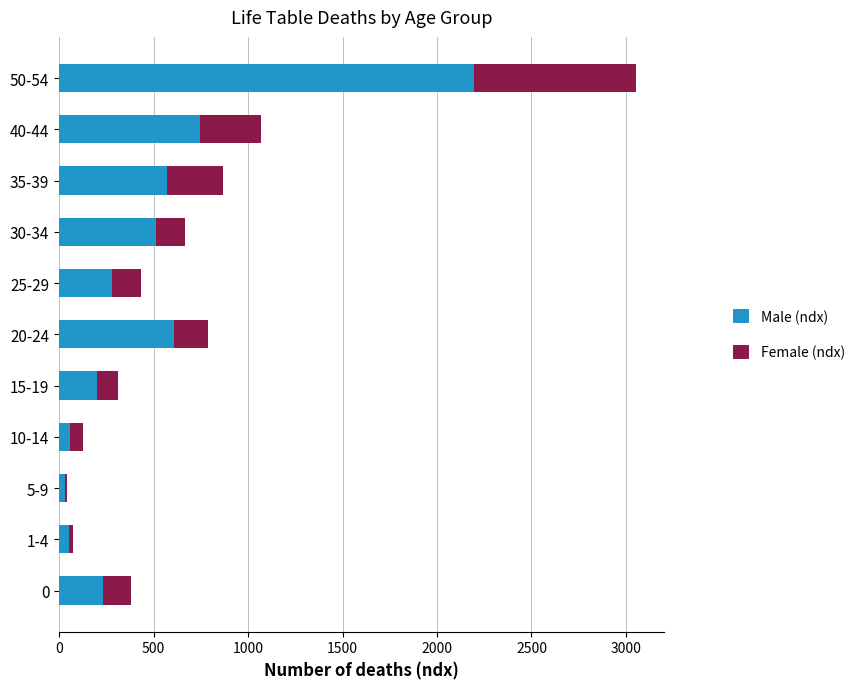

At which category is the sum across all series the highest?

50-54